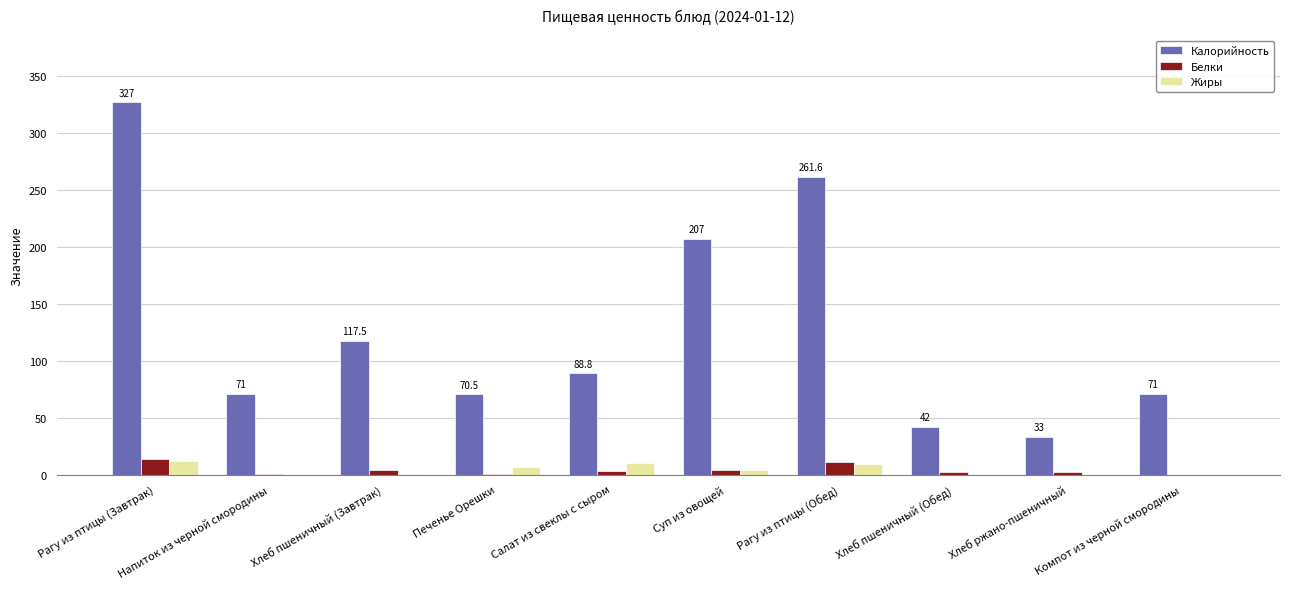

What is the maximum value shown in the chart?

327.0